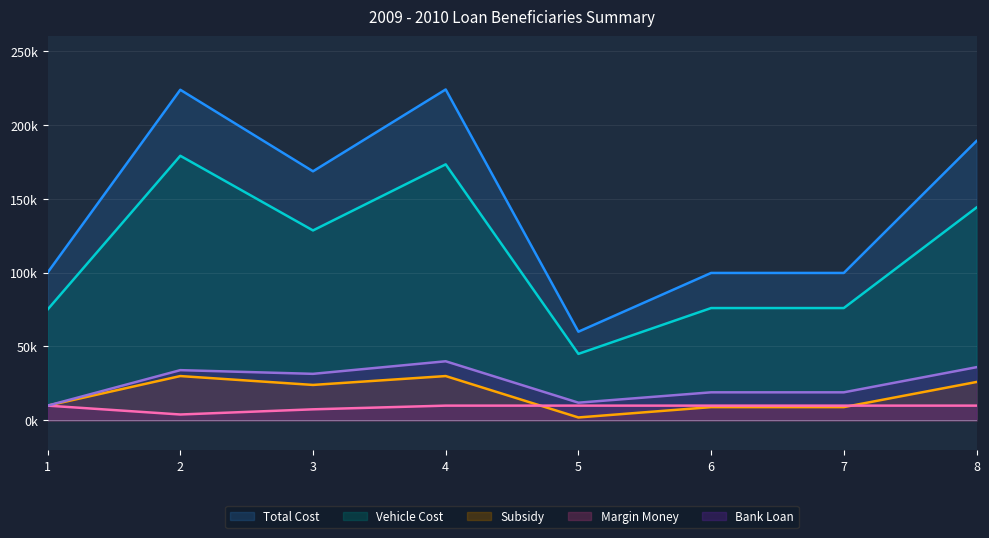

Rank the series at 1 from lowest to highest value.

Subsidy, Margin Money, Bank Loan, Vehicle Cost, Total Cost